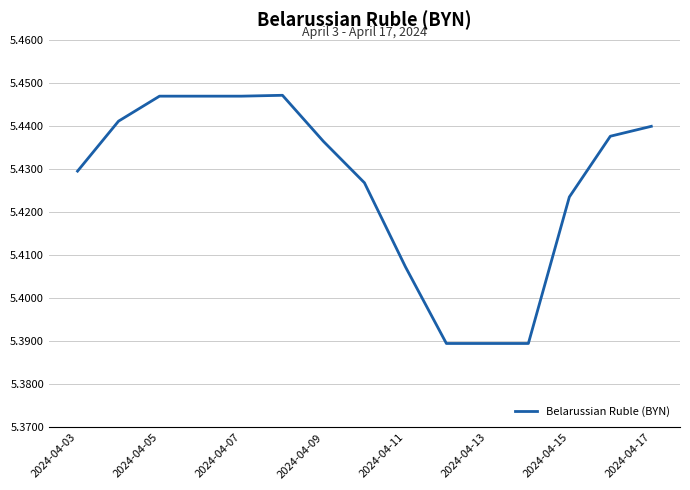

Which has a higher value, 2024-04-11 or 2024-04-09?

2024-04-09